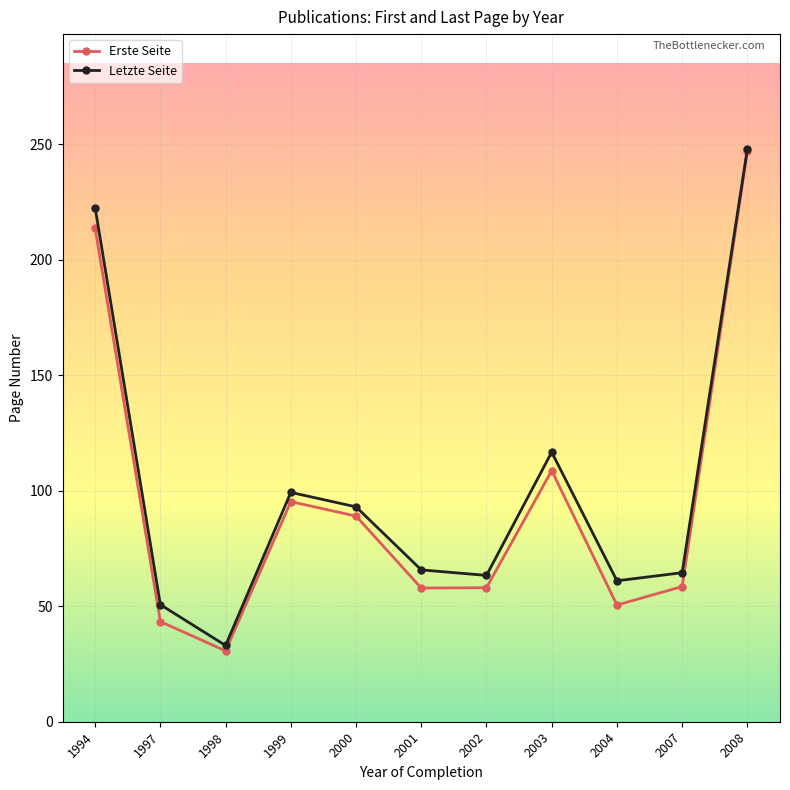

What is the sum of the Erste Seite values at 2007 and 2008?

305.5